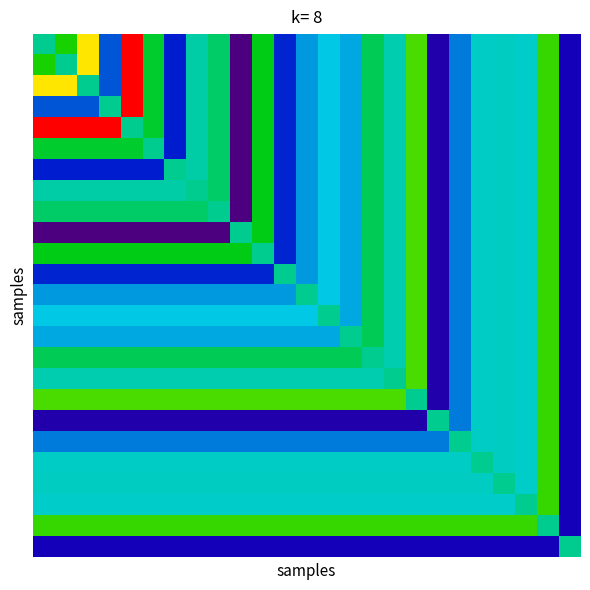

At how many categories does at least one series exceed 248?

5